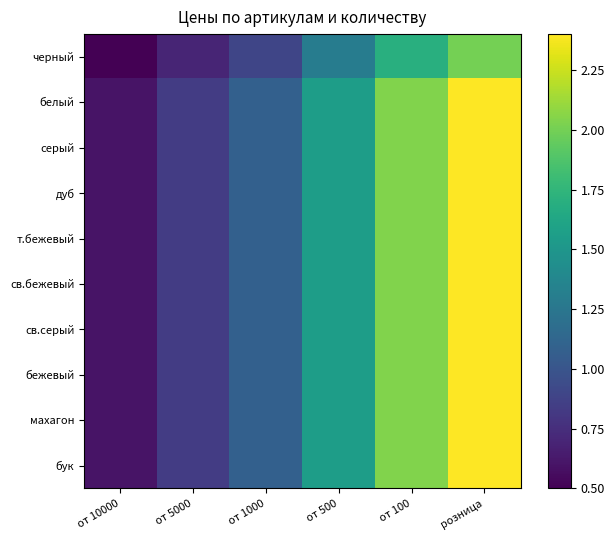

List the series in order of their peak value, lowest first.

черный, белый, серый, дуб, т.бежевый, св.бежевый, св.серый, бежевый, махагон, бук